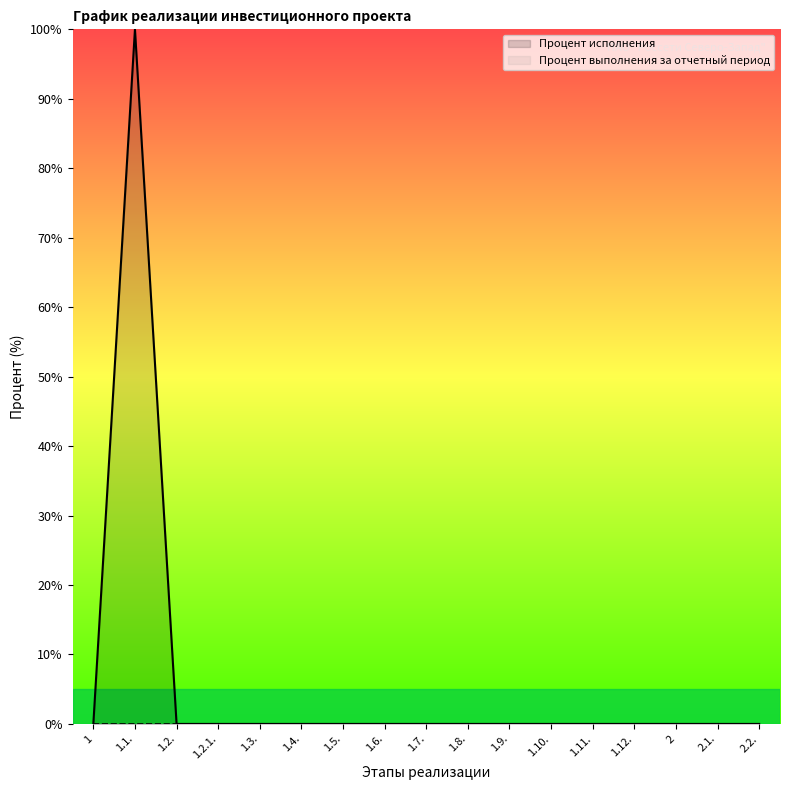

How many categories are shown in the chart?

17